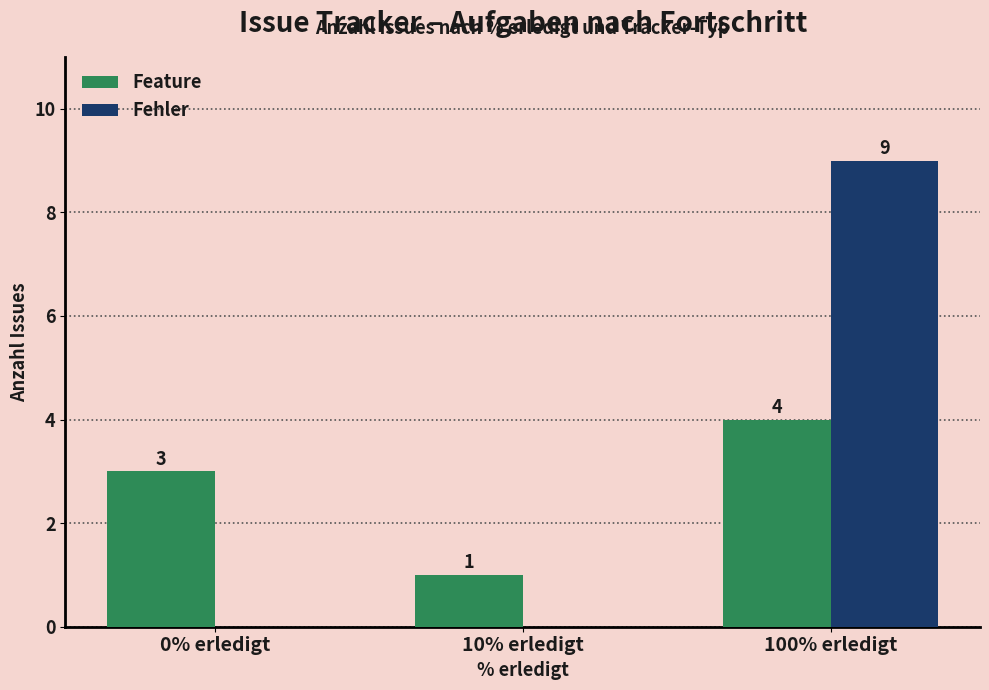

What are all the series names shown in the legend?

Feature, Fehler